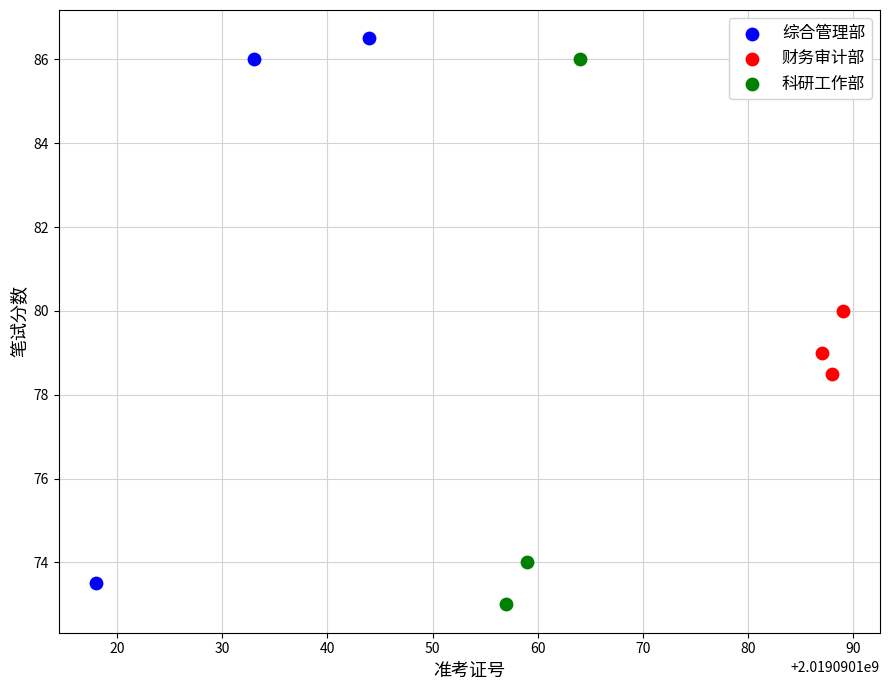

What are all the series names shown in the legend?

综合管理部, 财务审计部, 科研工作部